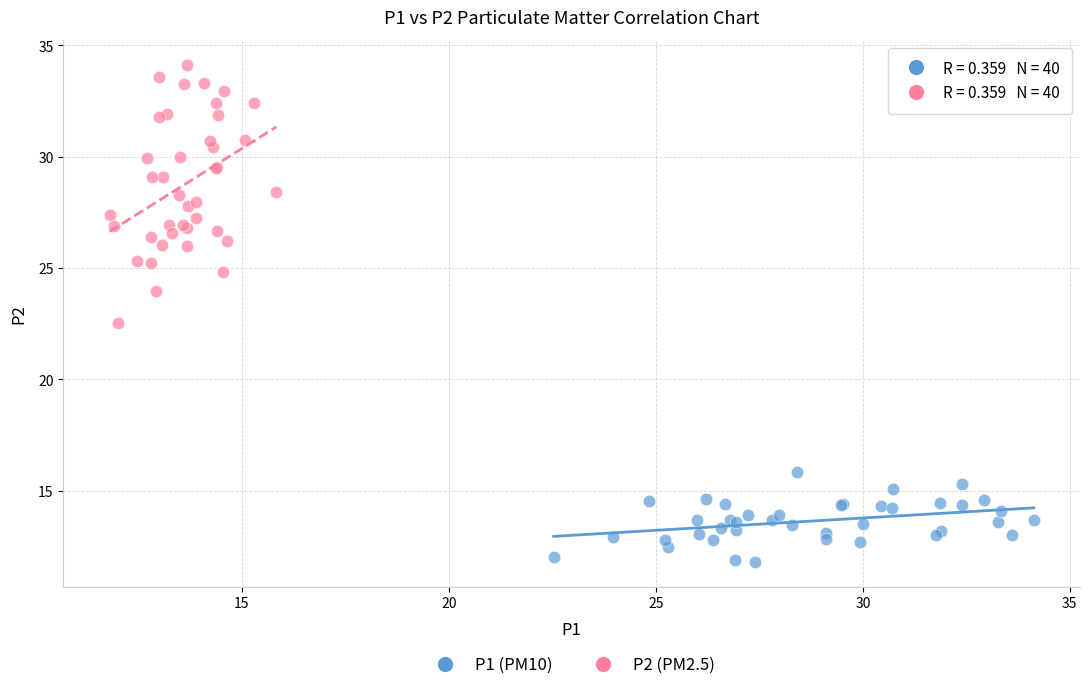

Which series has the largest Y range (max minus min)?

P2 (PM2.5)